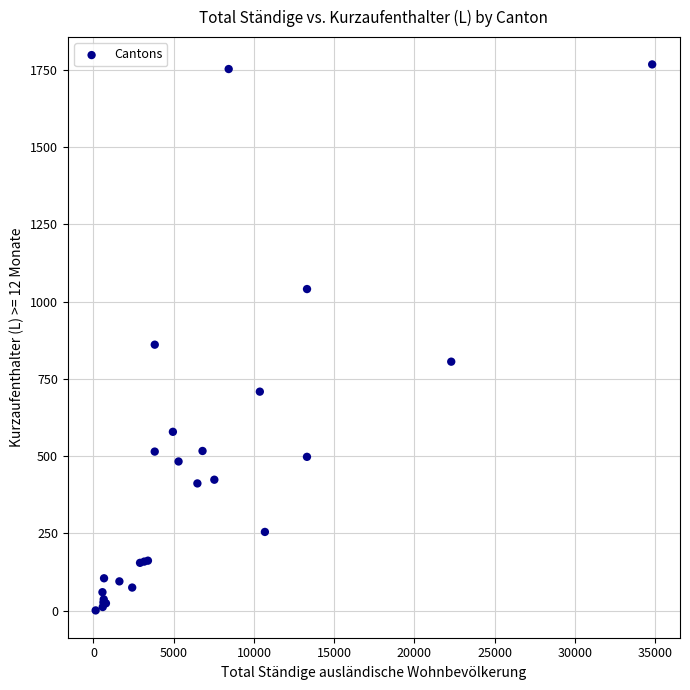

What Y value in the scatter plot is closest to 884?

861